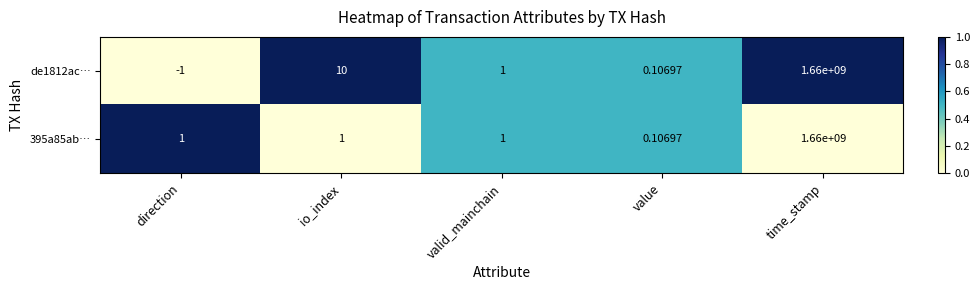

At which label does 395a85ab… reach its minimum?

value